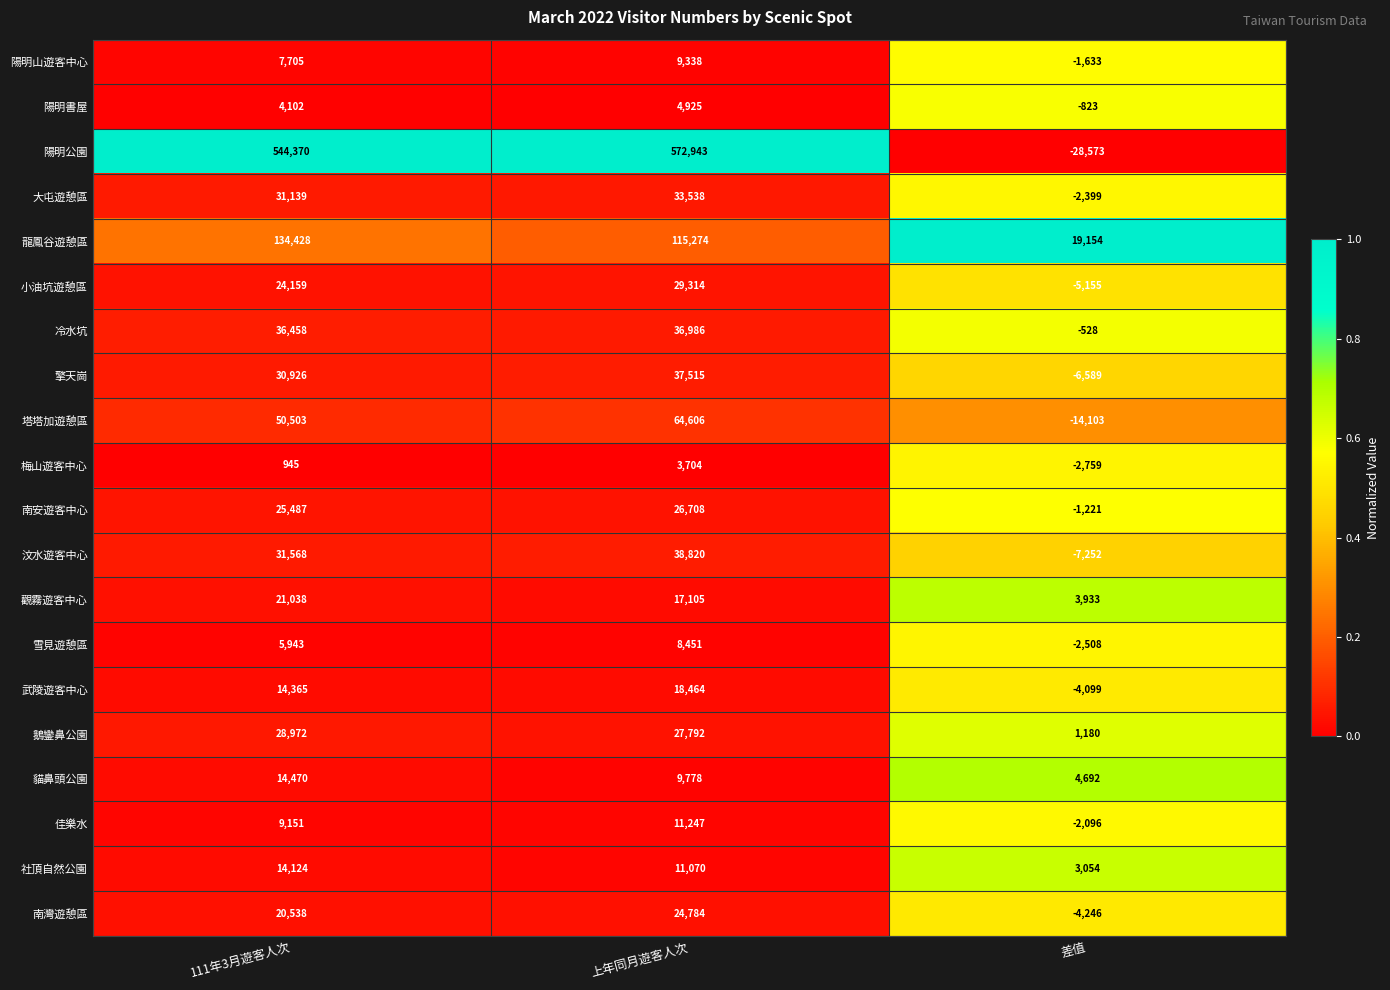

The 武陵遊客中心 series shows -4099 at 差值. True or false?

True